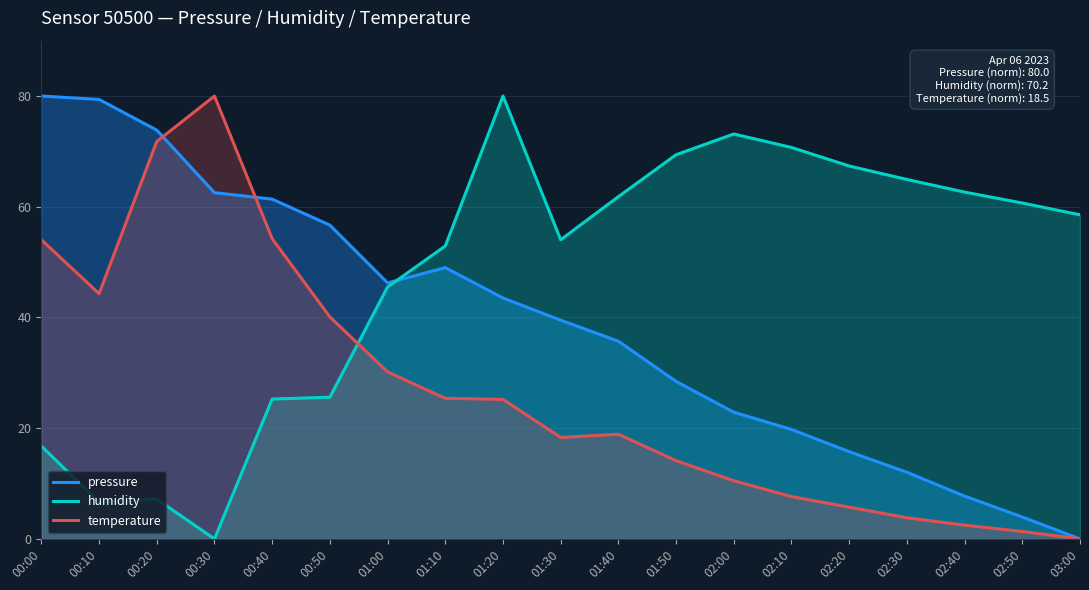

Does the chart display data point markers on the line(s)?

No